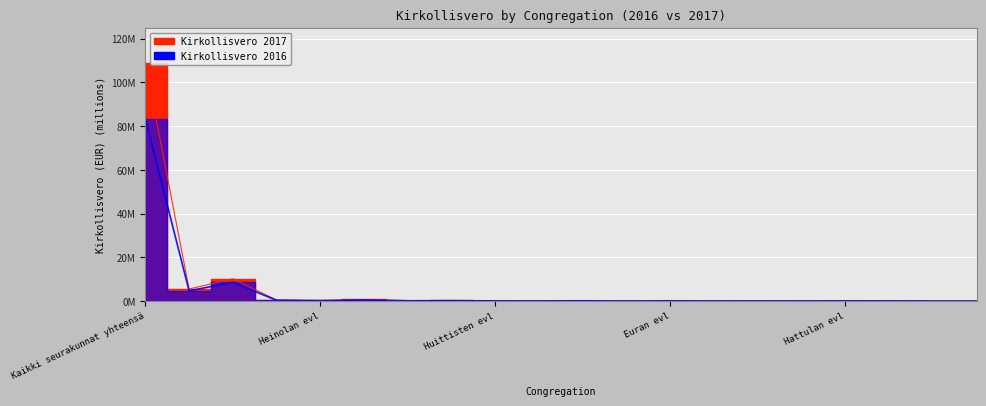

Rank the series by their average value, from highest to lowest.

Kirkollisvero 2017, Kirkollisvero 2016